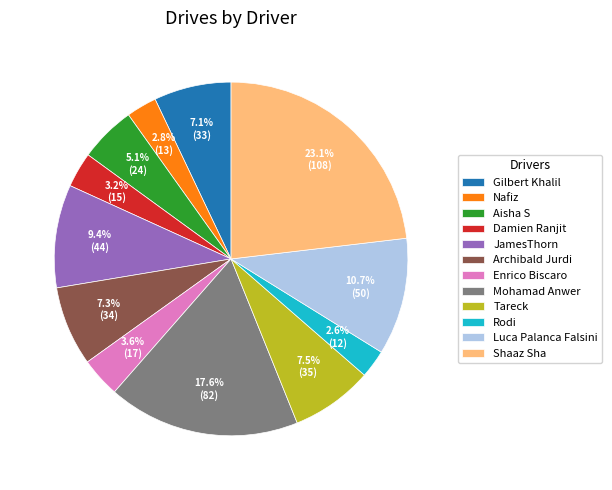

Count the number of slices in the pie.

12